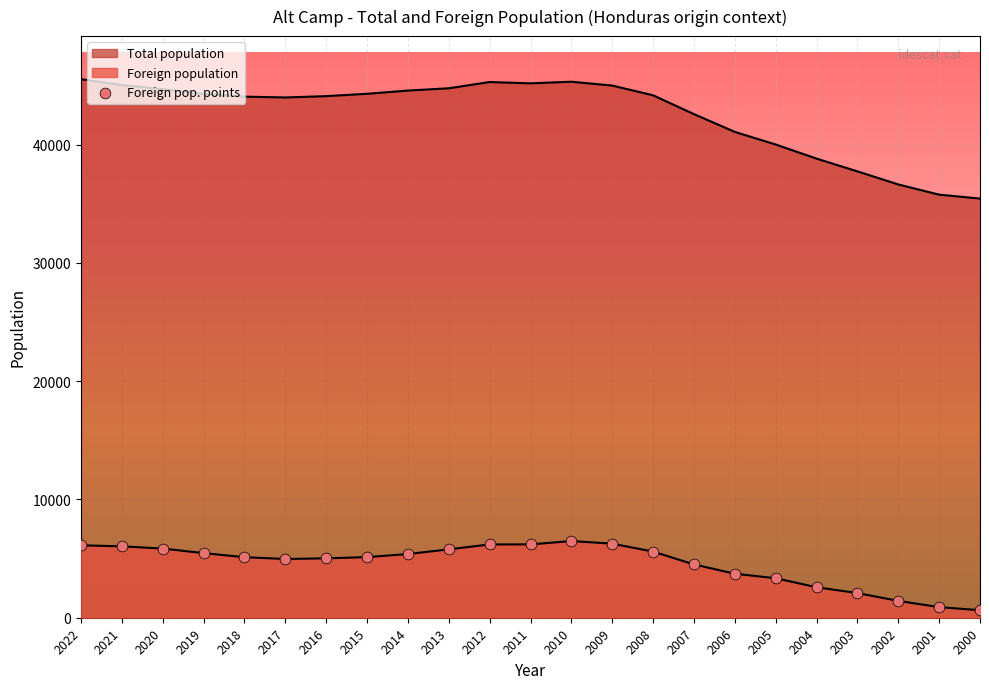

Is the value of Total population at 2017 greater than the value of Foreign population at 2007?

Yes